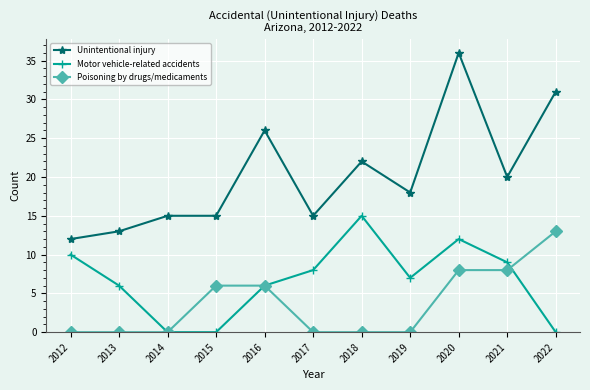

Count the number of data series in this chart.

3